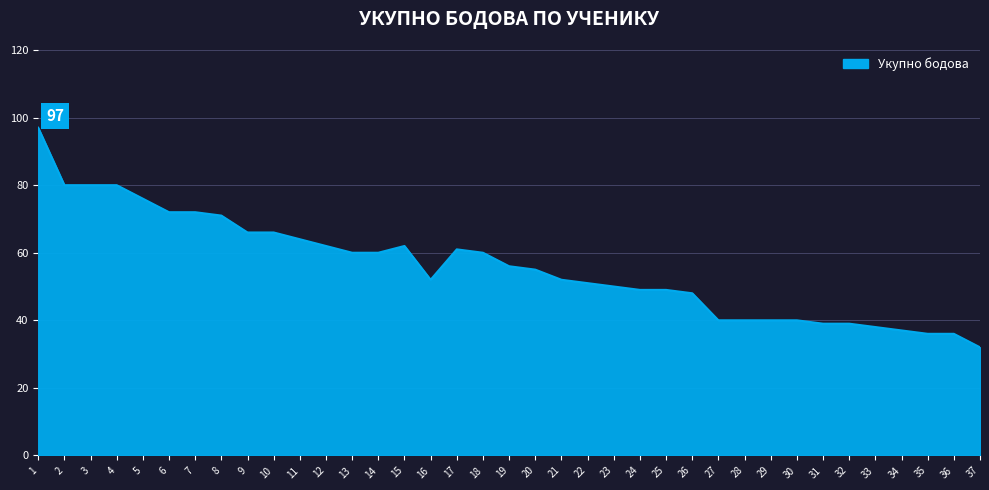

What is the difference between the maximum and minimum values?

65